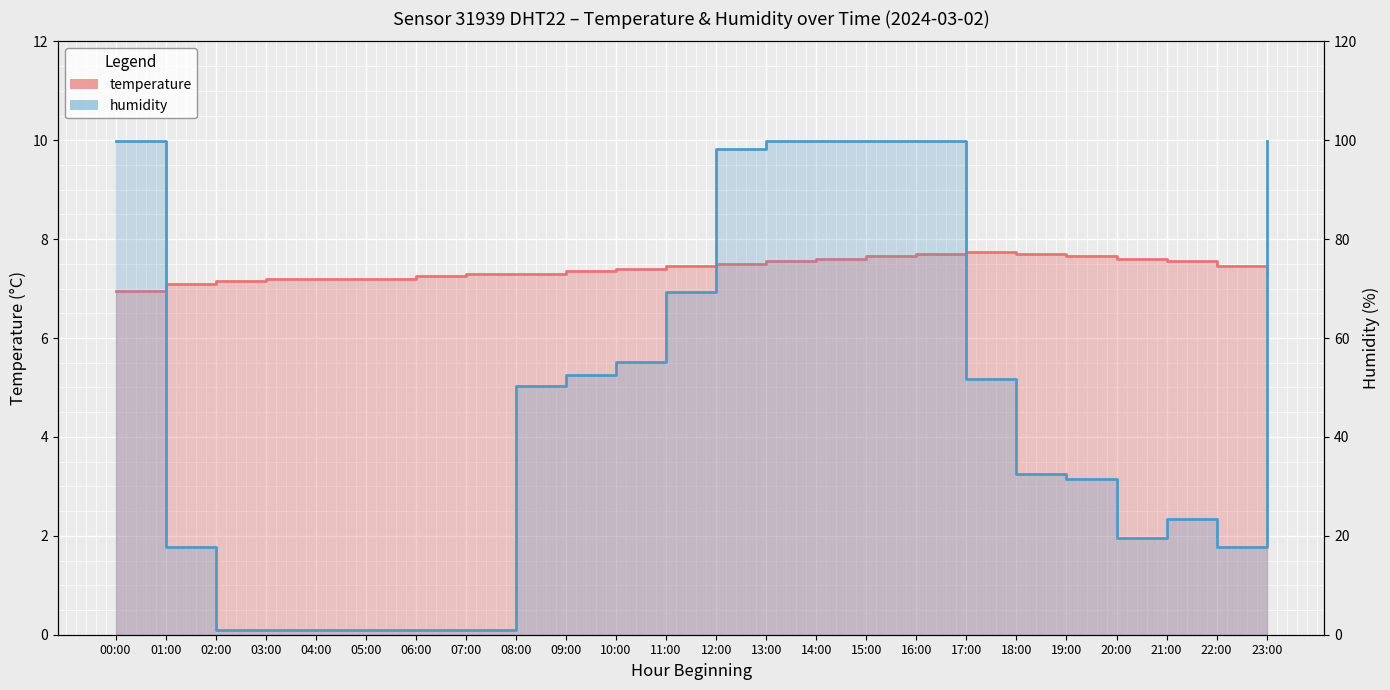

How many data points in humidity are above 50?

12